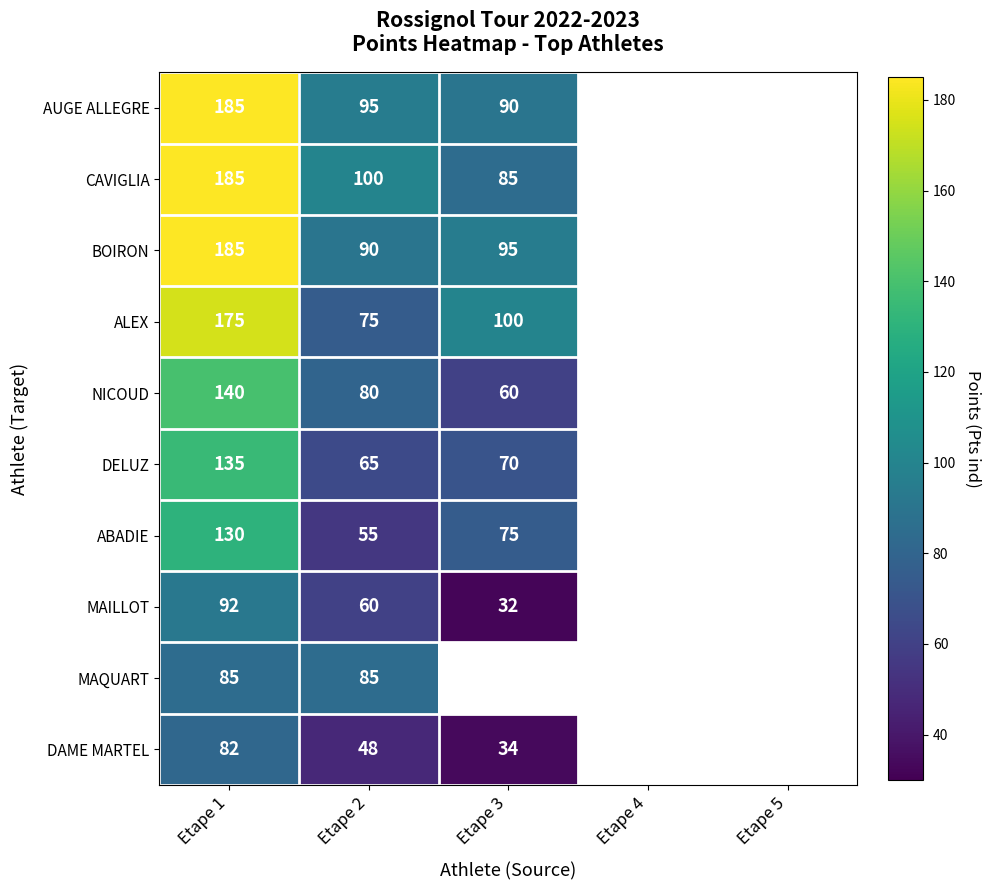

What is the maximum value shown in the chart?

185.0